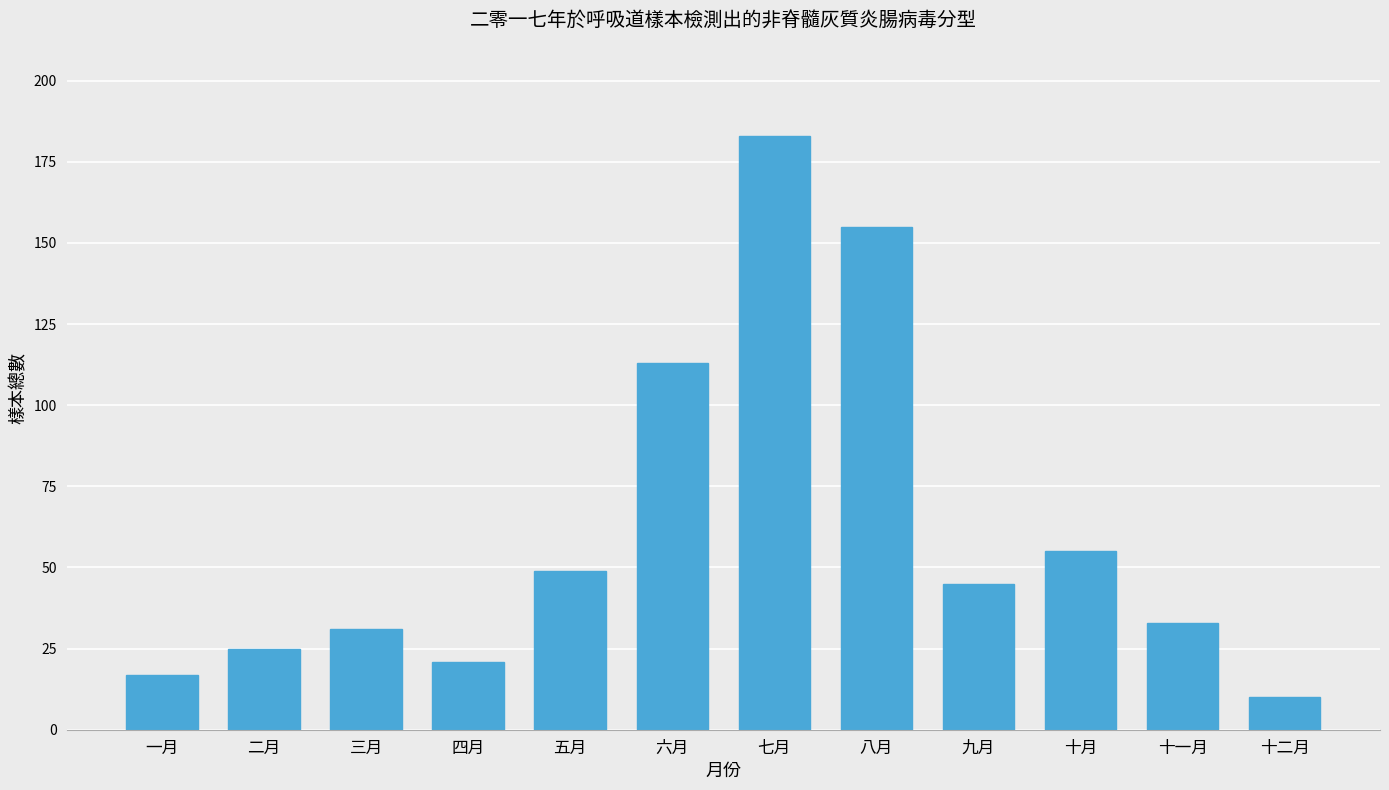

What is the change in value from 二月 to 六月?

+88